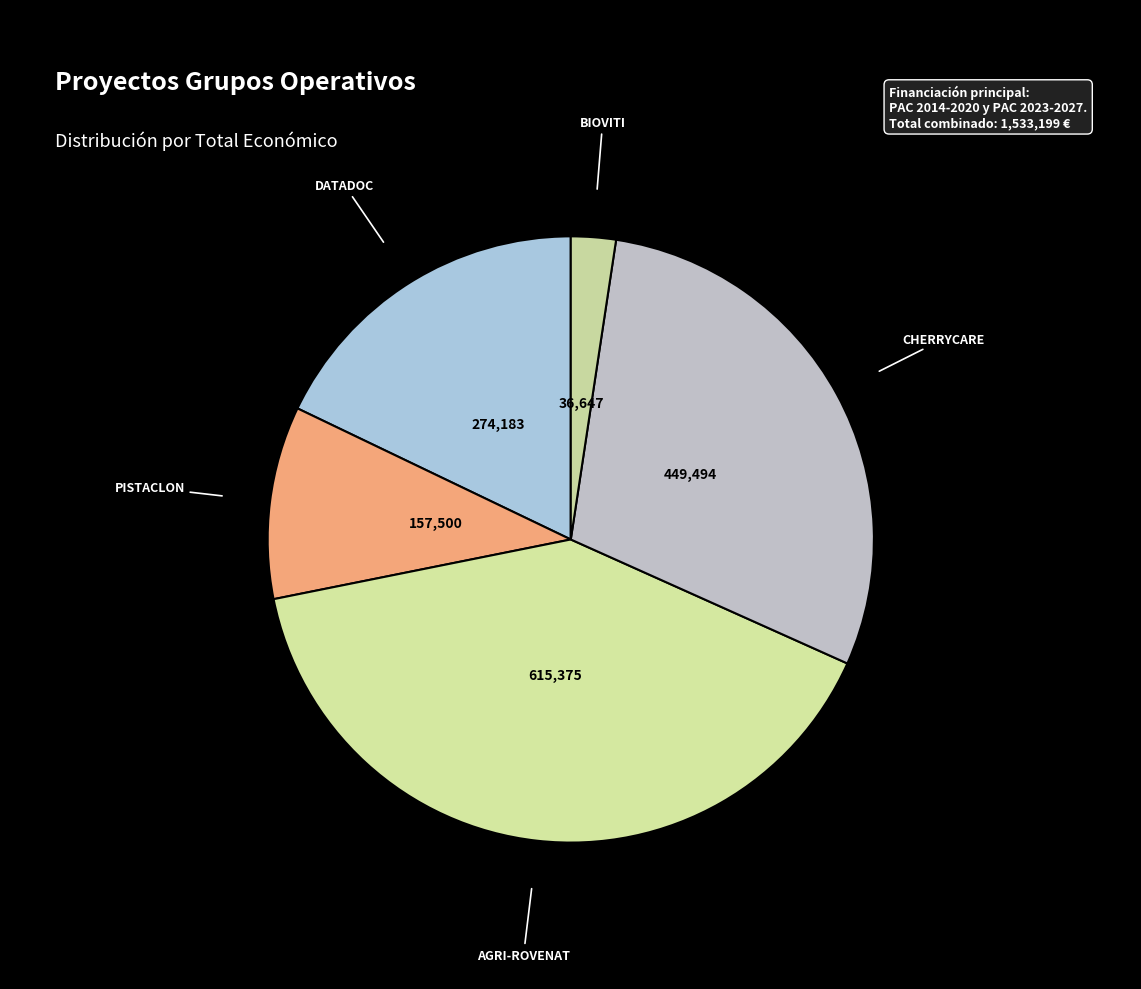

Count the number of slices in the pie.

5